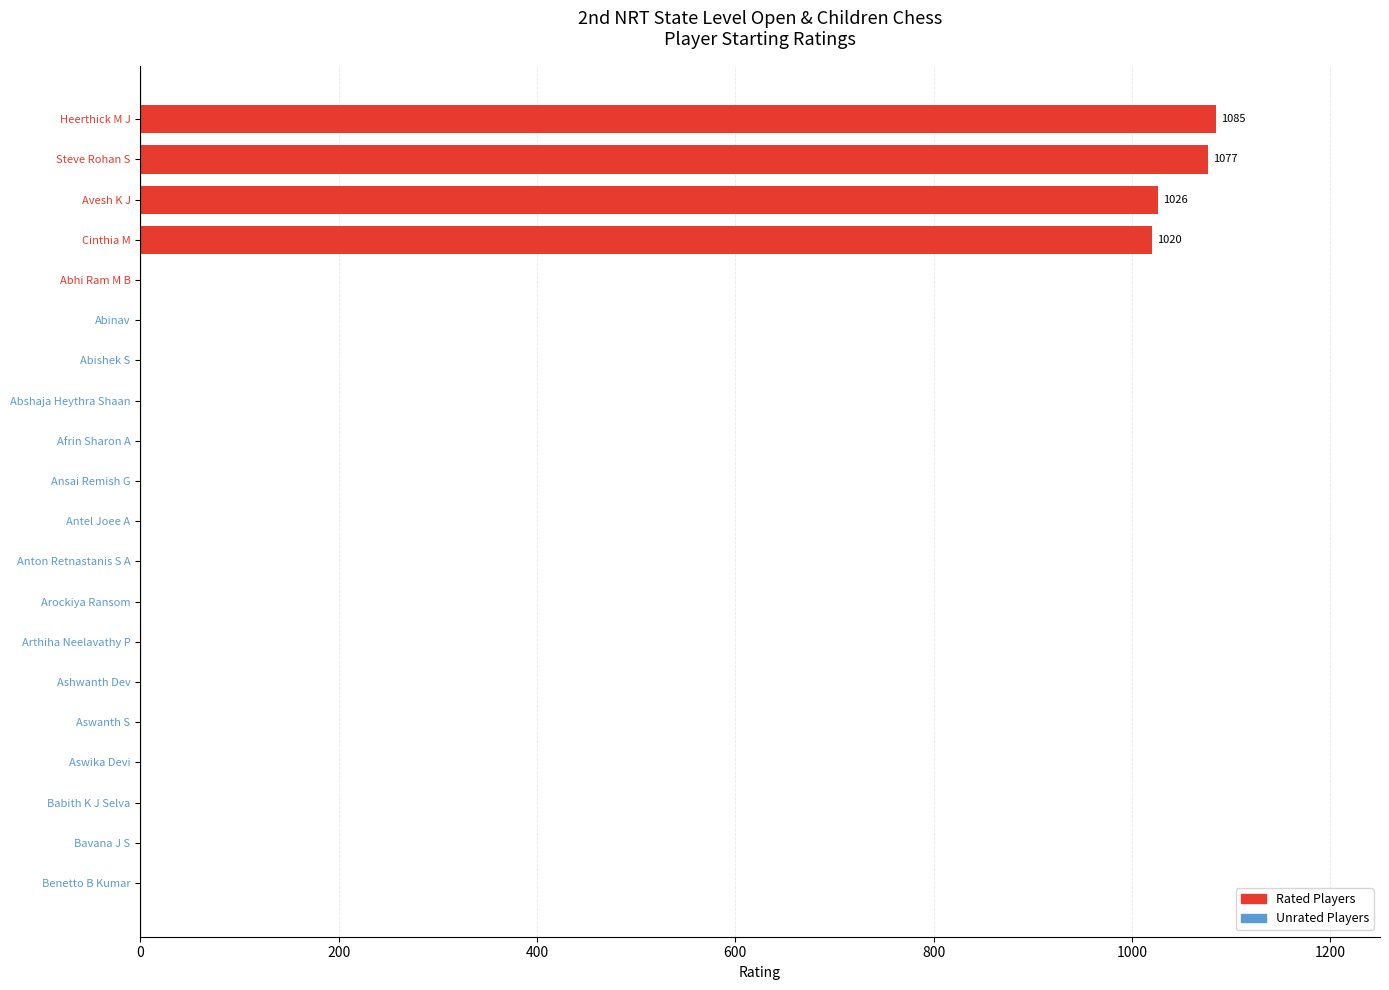

Is it true that the value at Arthiha Neelavathy P is 584?

False